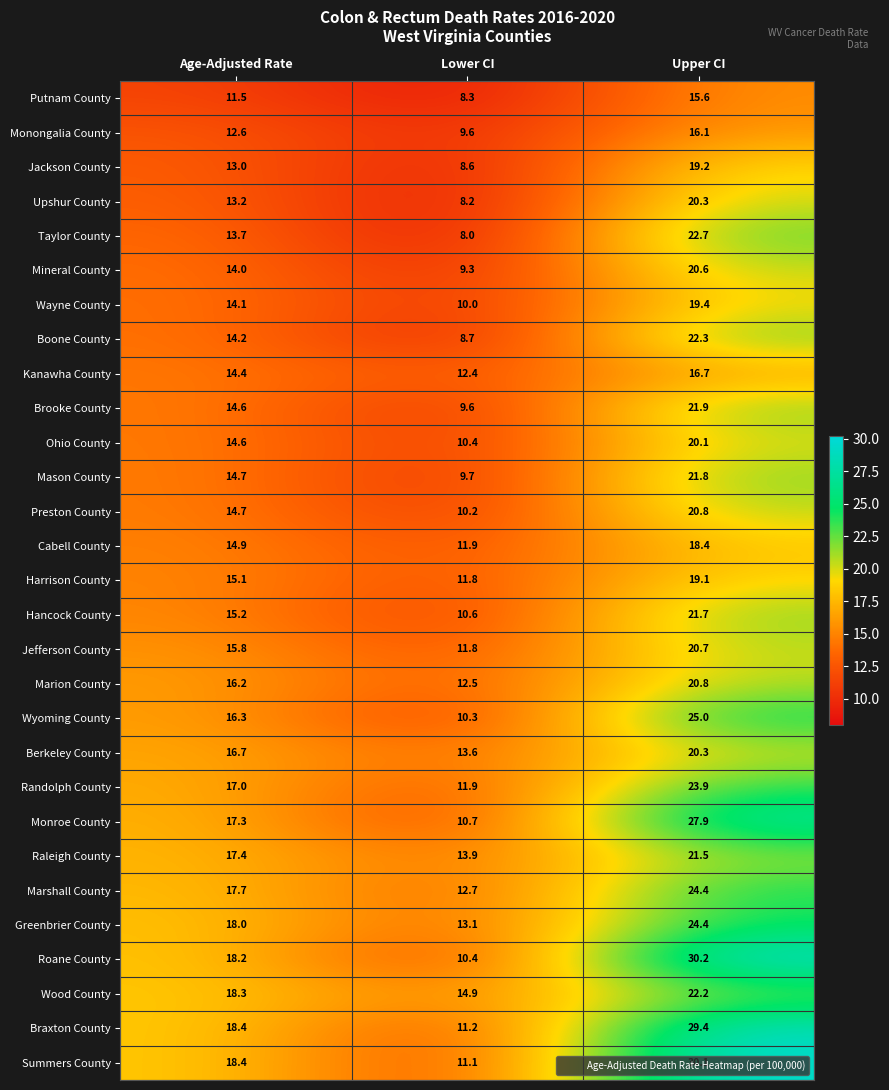

Which series changed the most between Age-Adjusted Rate and Upper CI?

Roane County